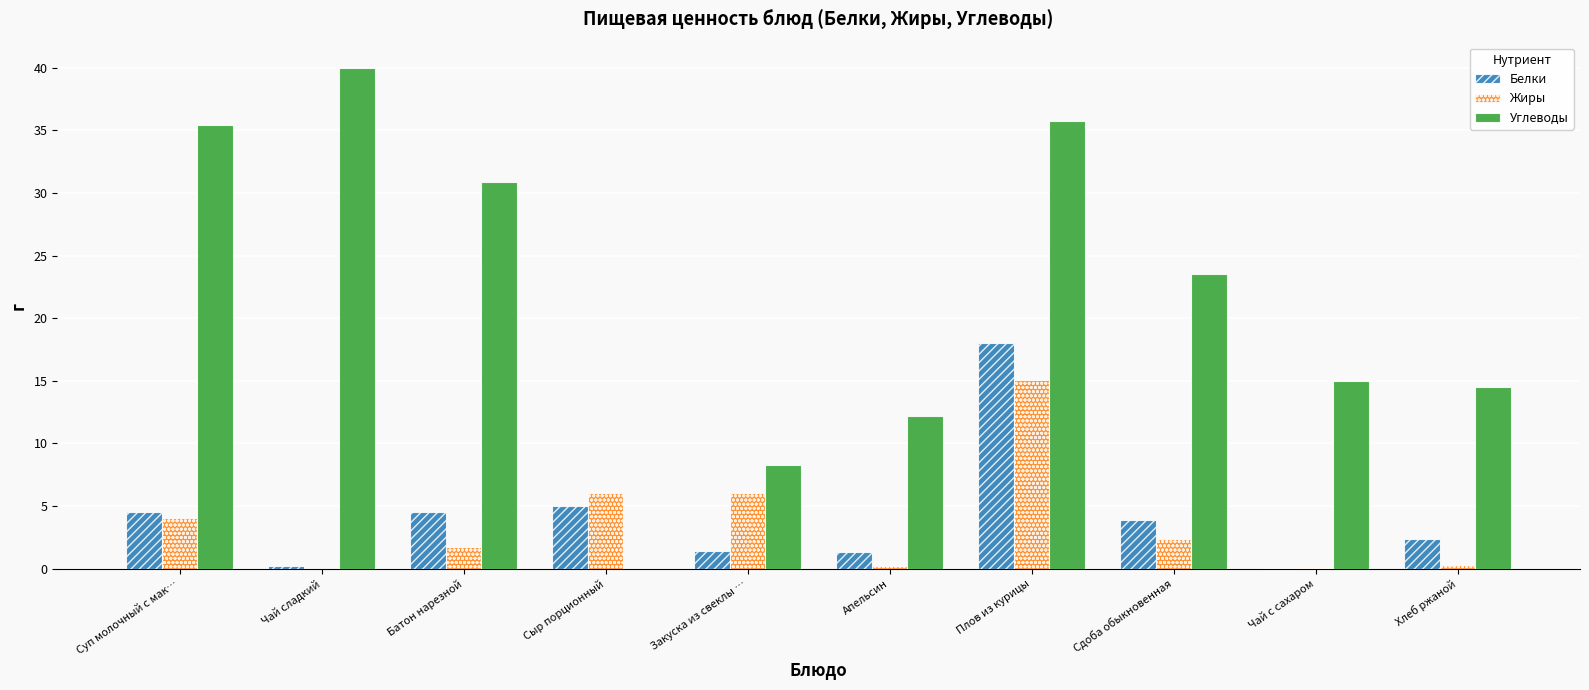

Which category has the highest value in the Углеводы series?

Чай сладкий